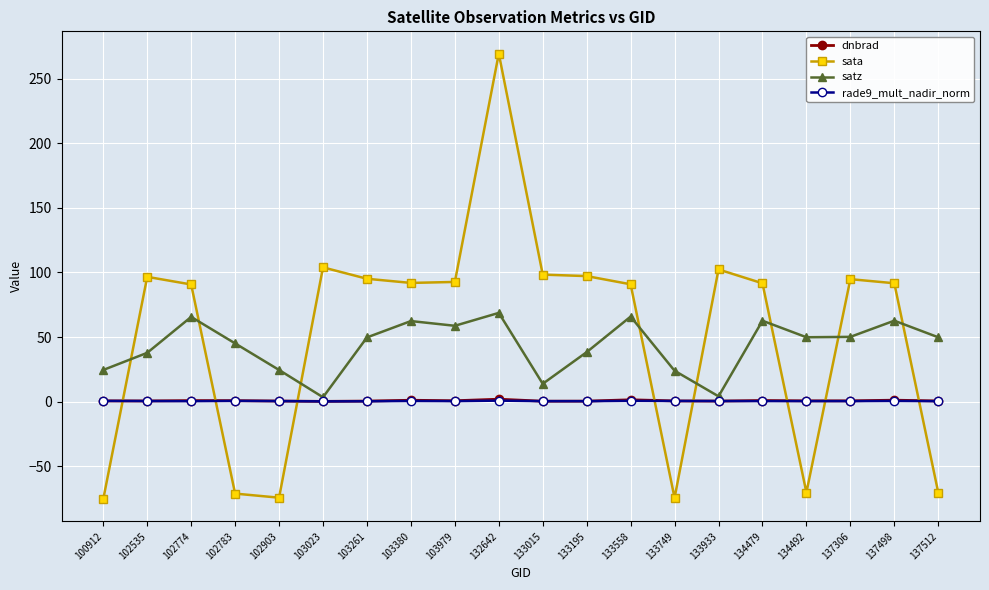

What is the highest value of the sata series?

269.3